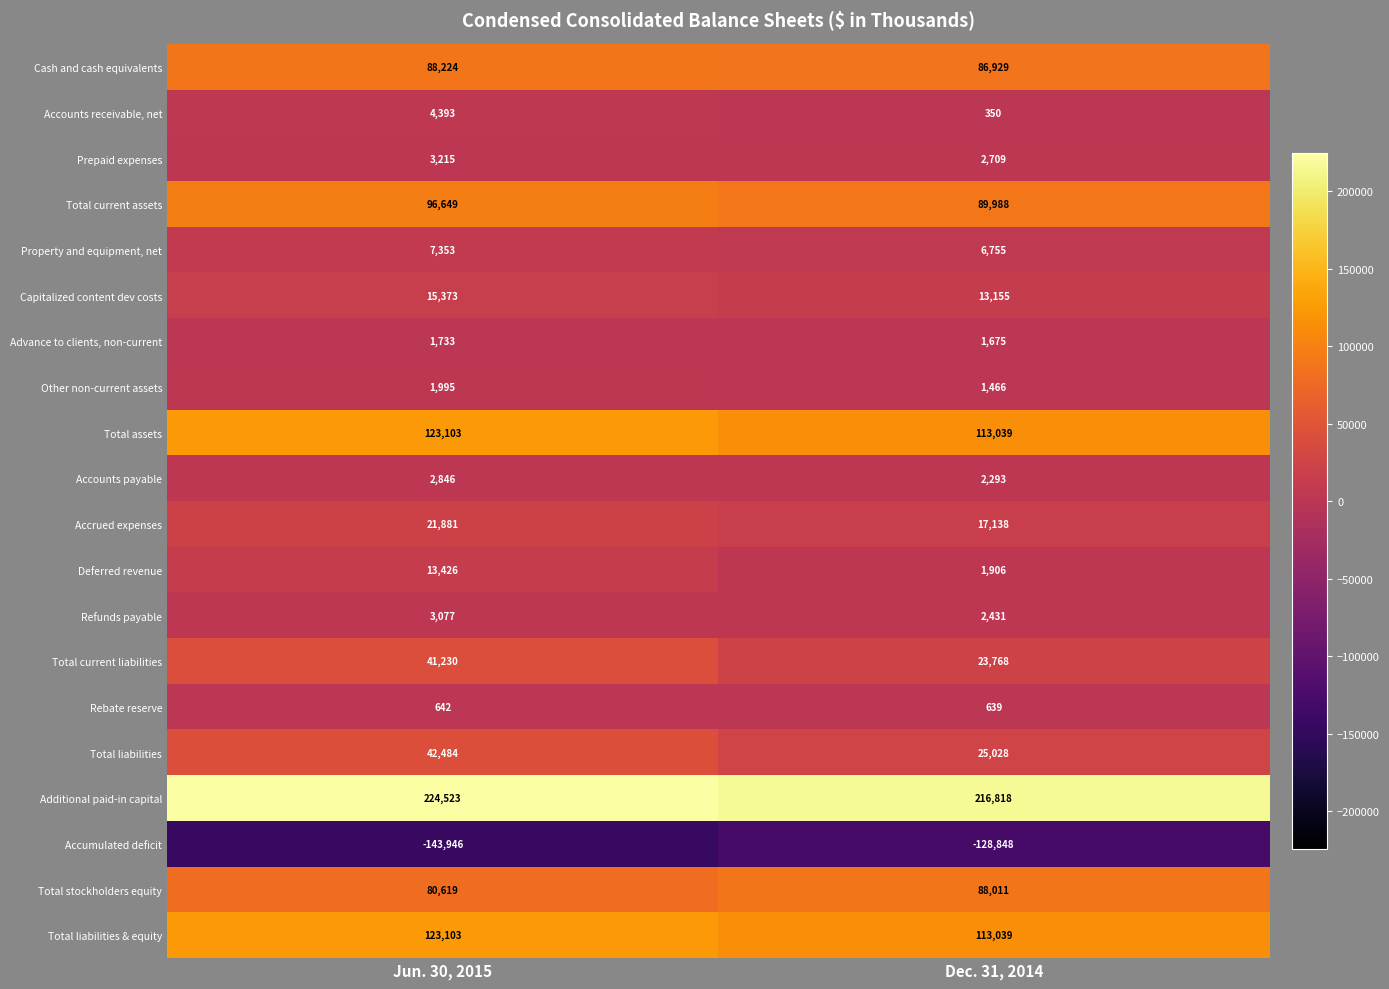

Which series has the largest total across all categories?

Additional paid-in capital